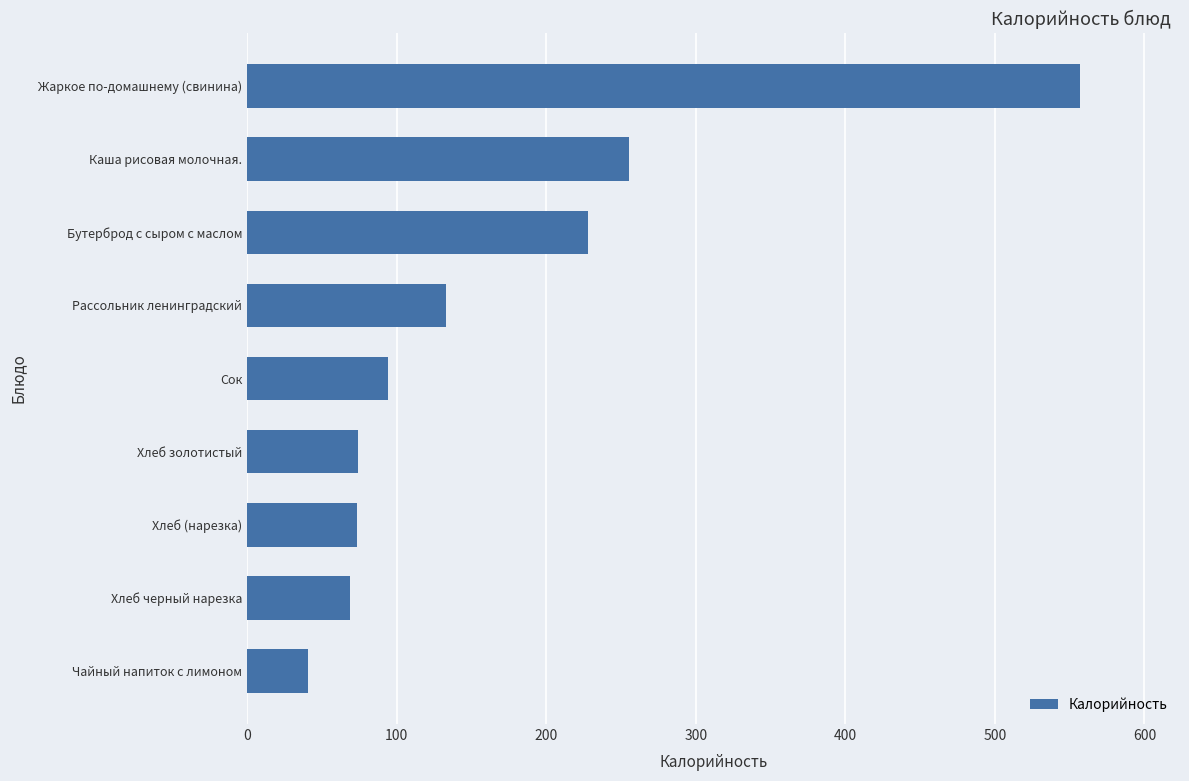

What is the minimum value shown in the chart?

40.5